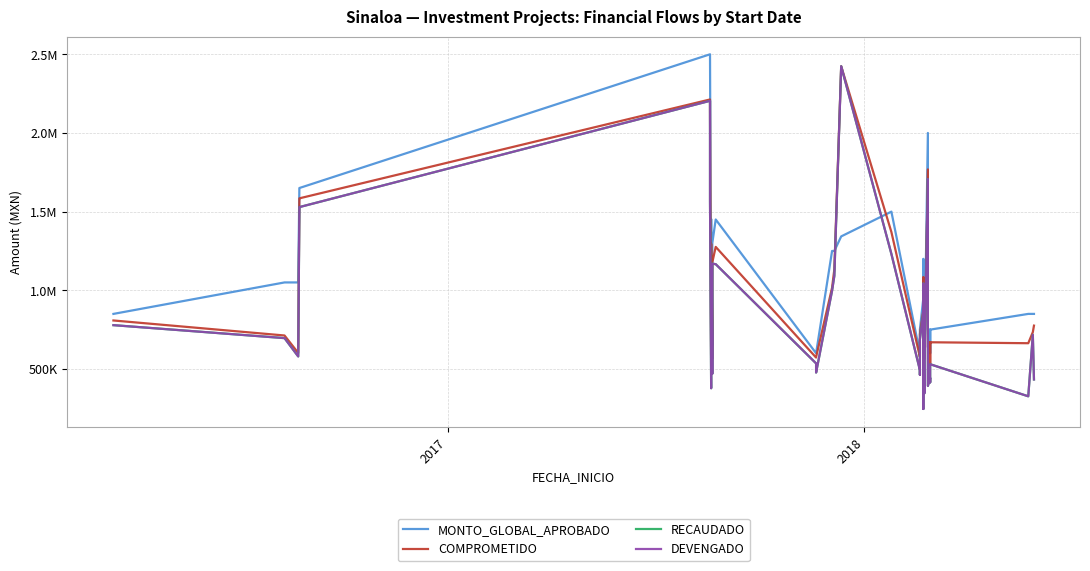

Is this an area chart (filled region under the line)?

No